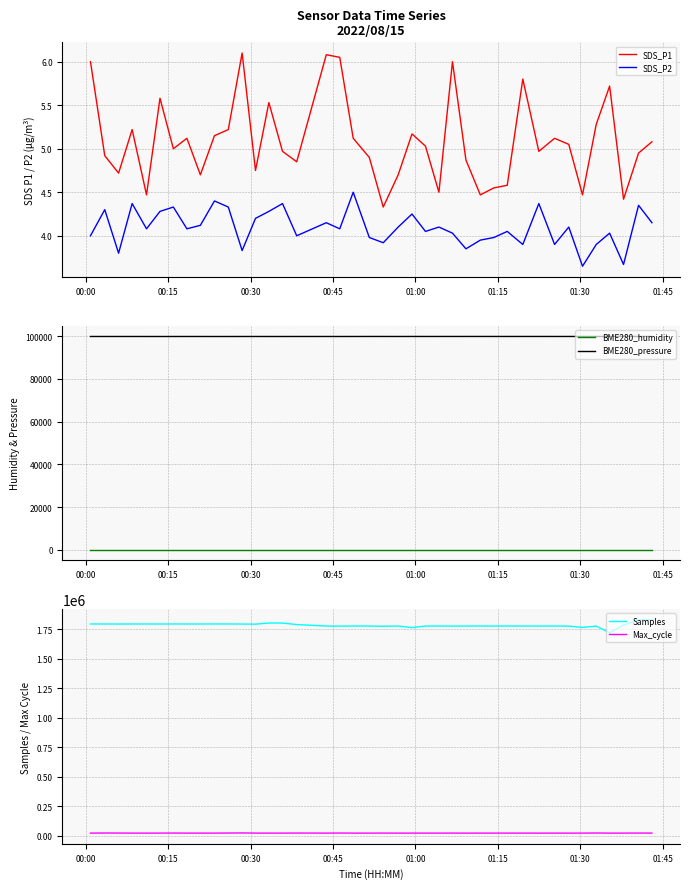

True or false: SDS_P1 and SDS_P2 cross at least once.

False